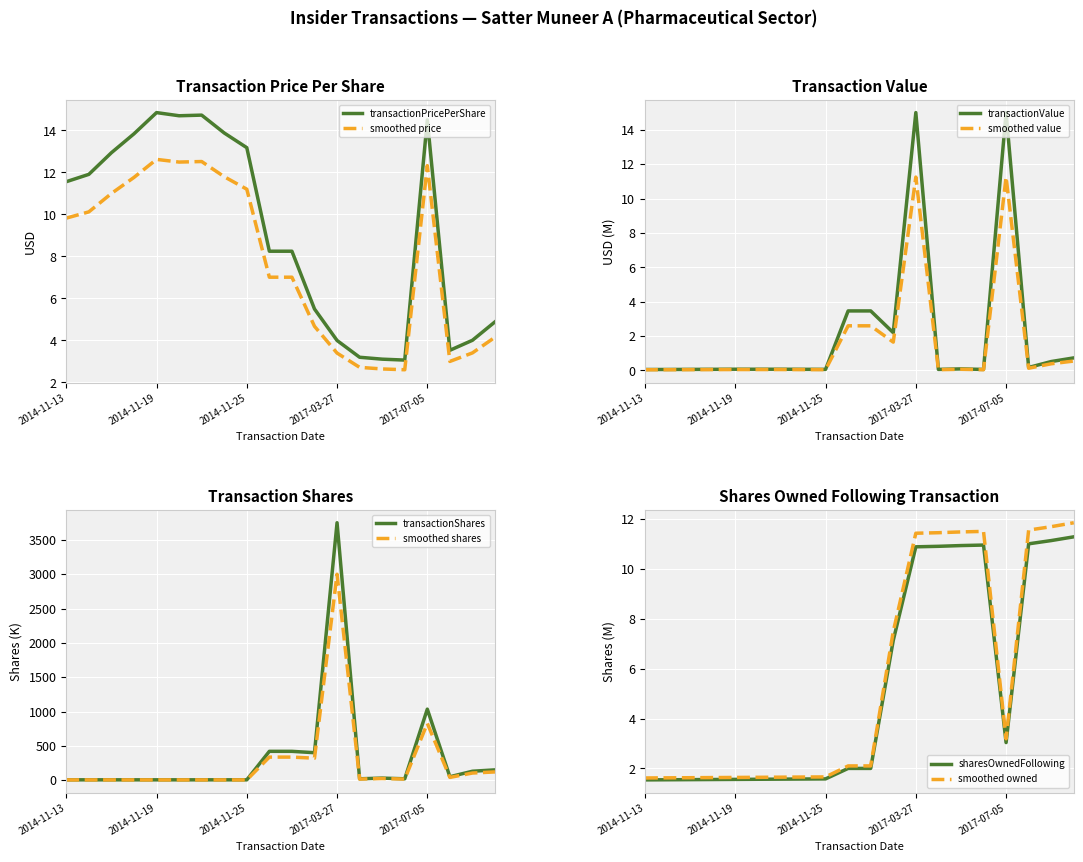

The transactionShares series shows 21.2 at 15. True or false?

False